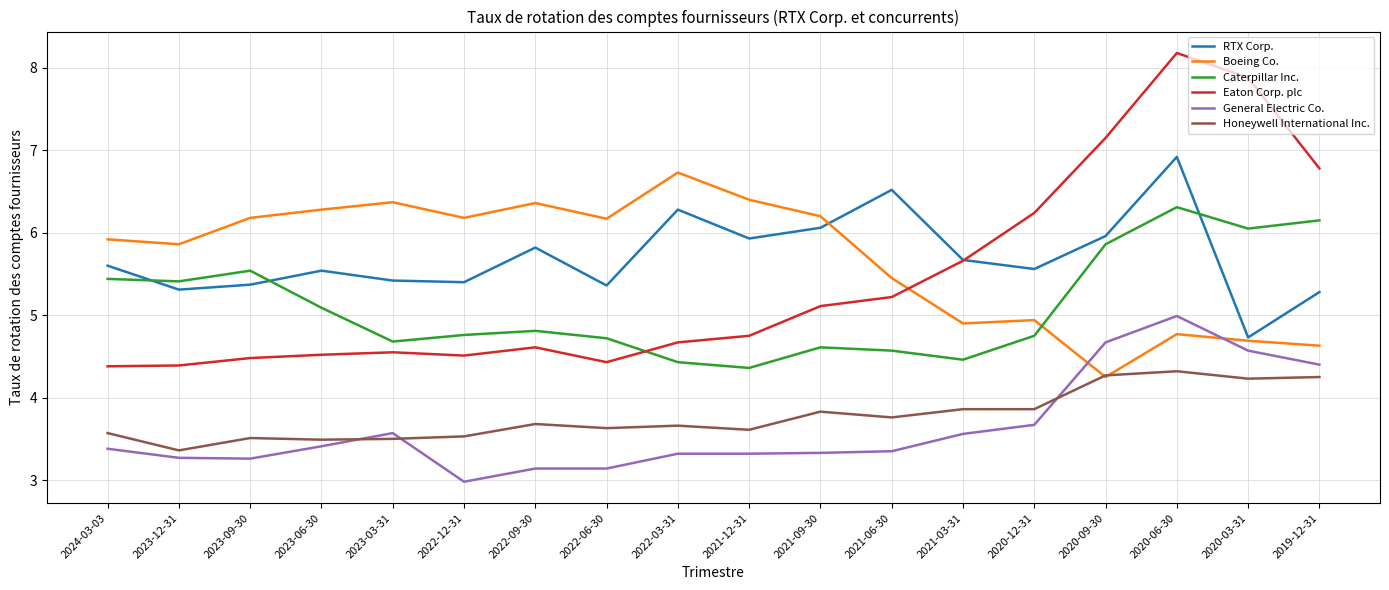

What is the spread (max minus min) of values at 2023-09-30?

2.9